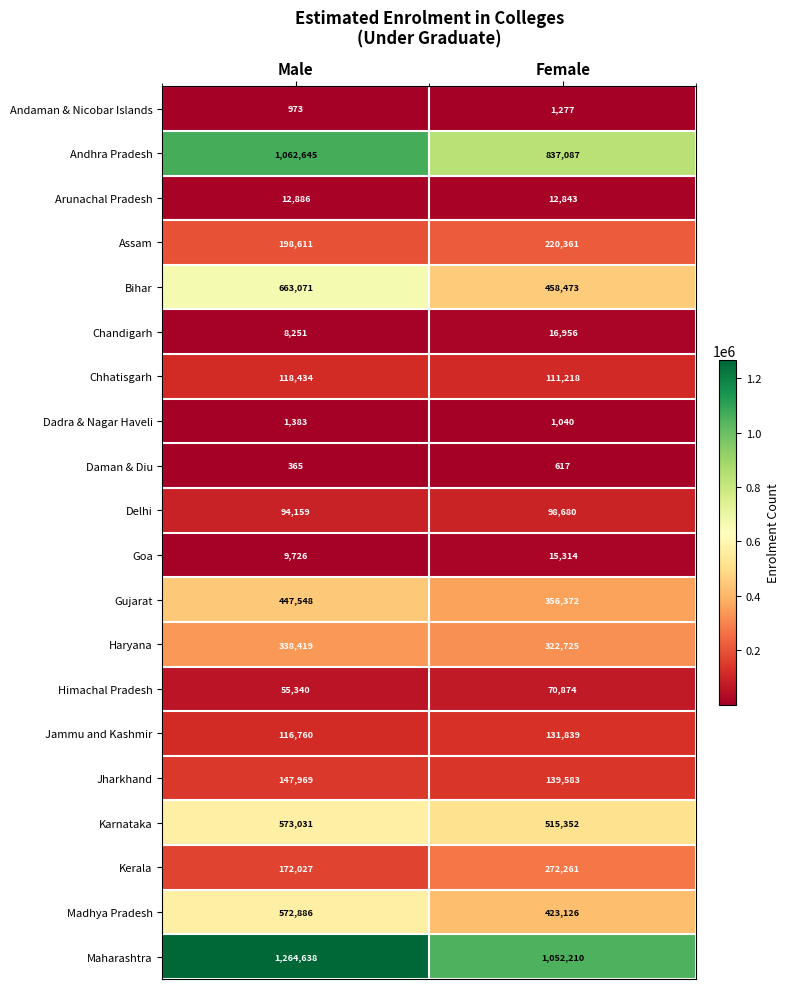

The Karnataka series shows 515352 at Female. True or false?

True